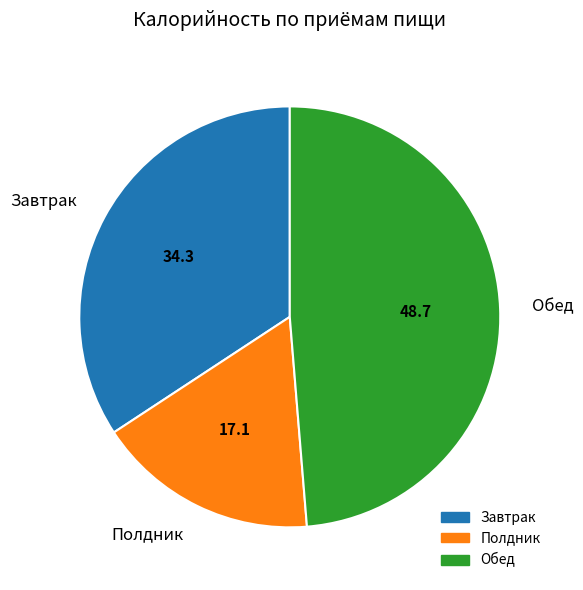

Is there any slice that represents more than half of the pie?

No